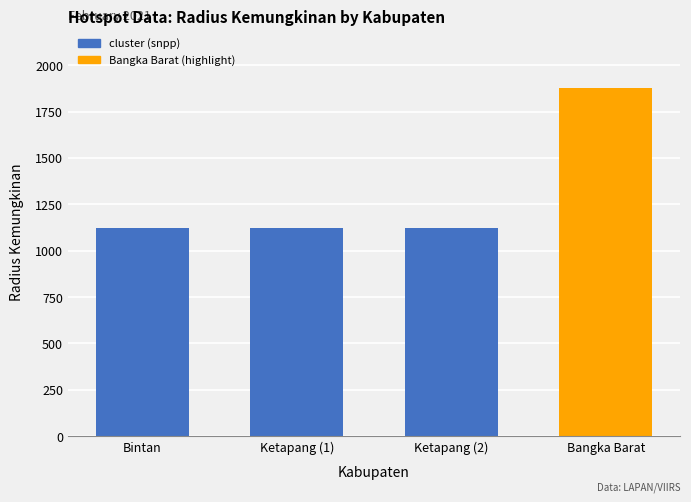

List the labels in order of value, largest first.

Bangka Barat, Bintan, Ketapang, Ketapang